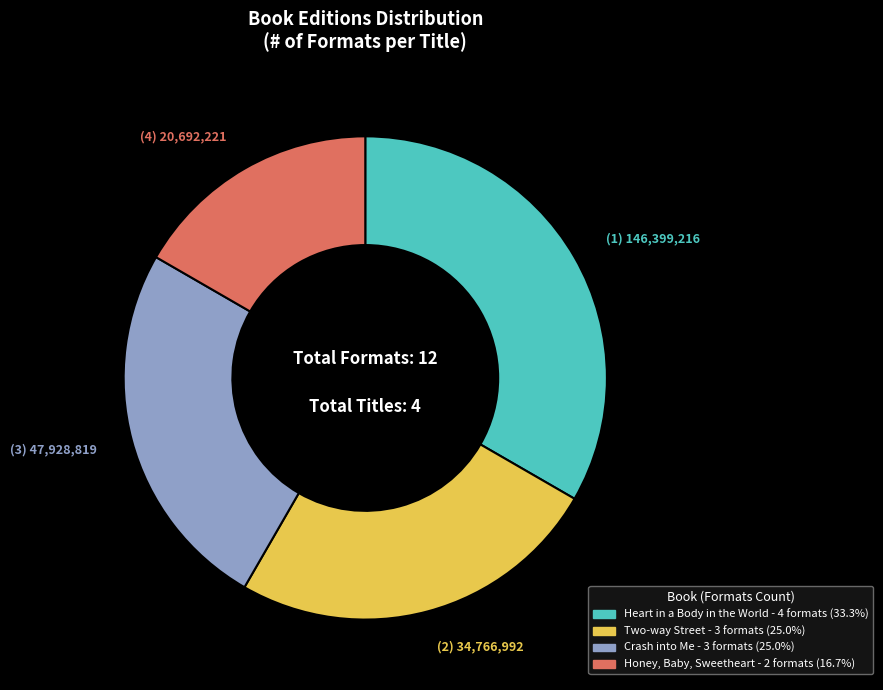

Is there a majority slice in this chart?

No